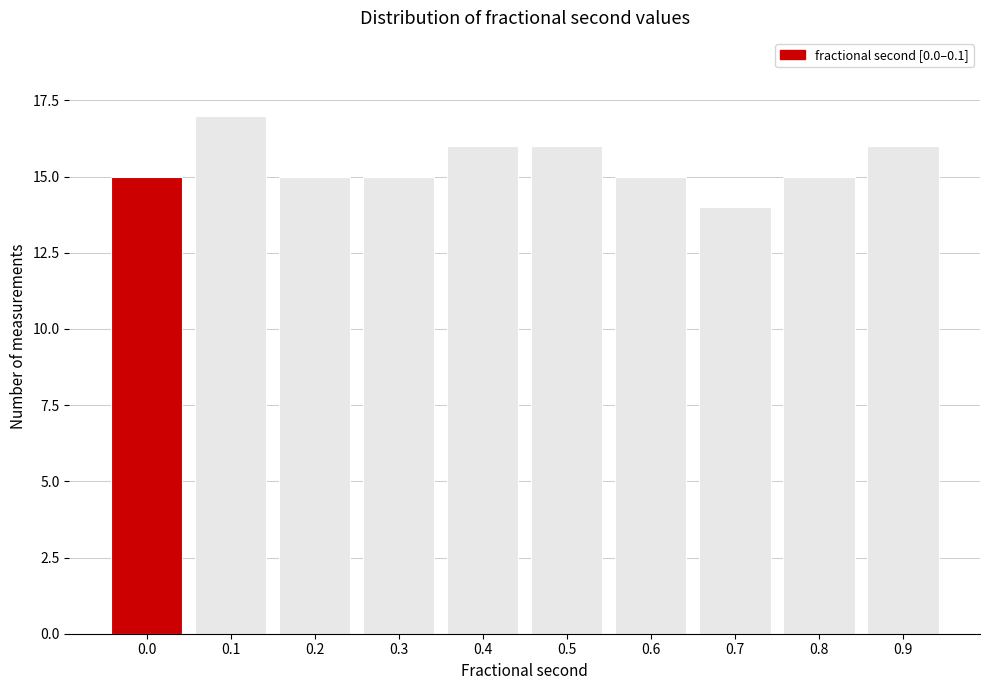

Reading right to left, extract all data points from this chart.

0.9=16	0.8=15	0.7=14	0.6=15	0.5=16	0.4=16	0.3=15	0.2=15	0.1=17	0.0=15